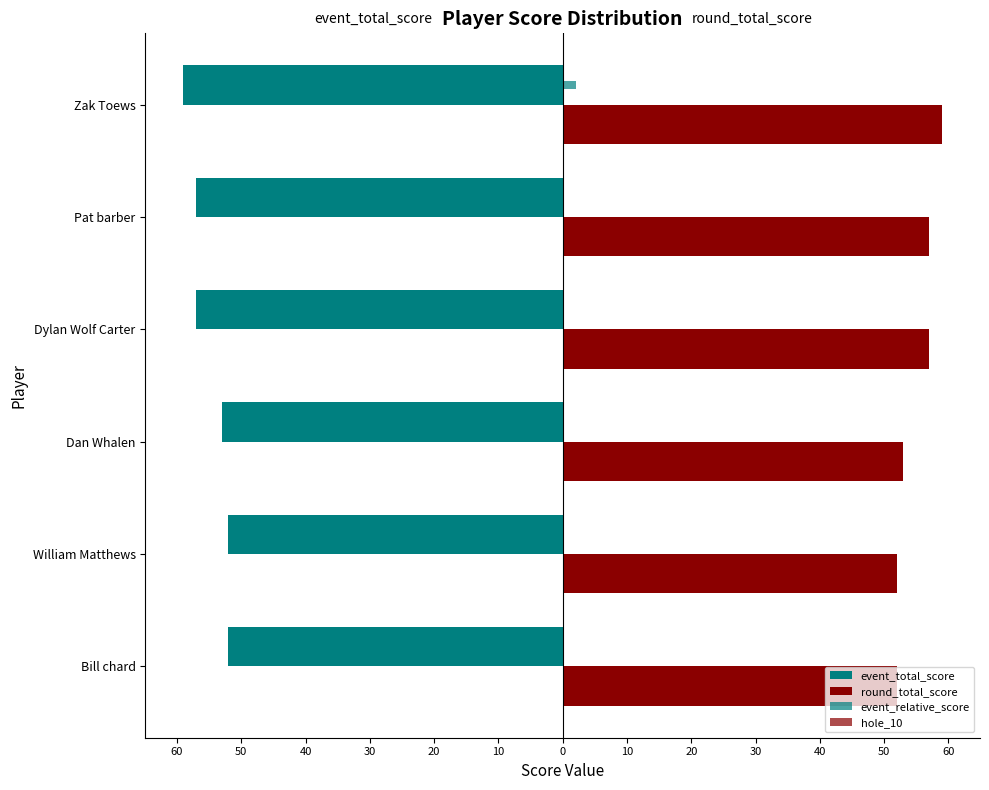

What are all the series names shown in the legend?

event_total_score, round_total_score, event_relative_score, hole_10